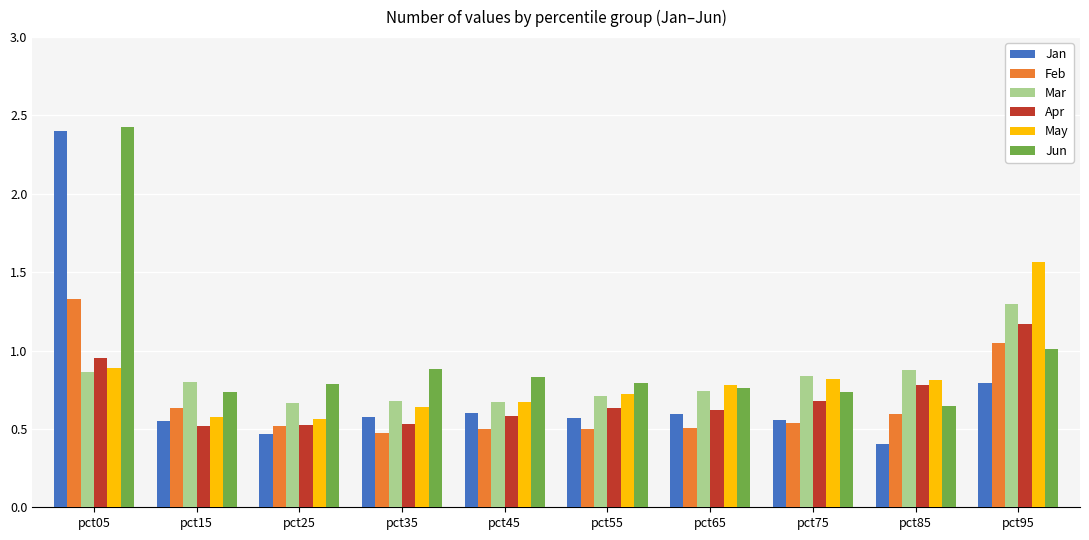

Which series has the largest total across all categories?

Jun